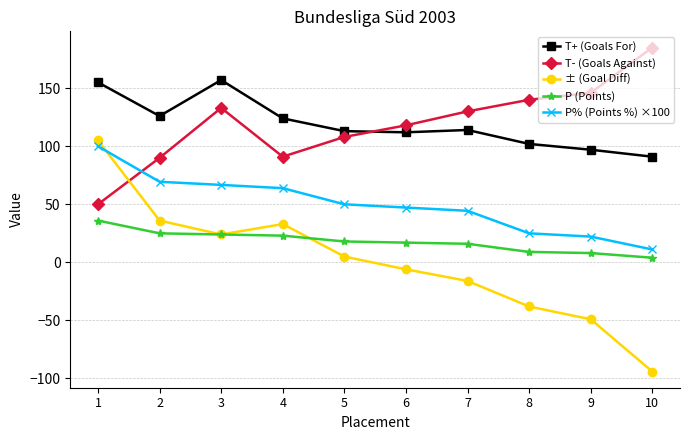

Which label corresponds to the largest value in the chart?

10